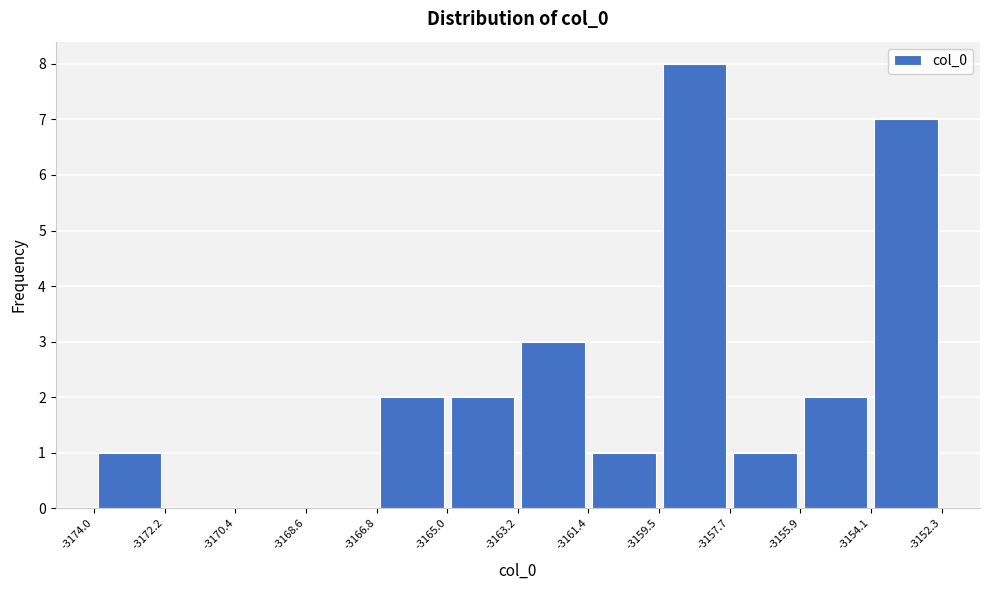

Which range on the x-axis has the tallest bar?

-3159.5 to -3157.7